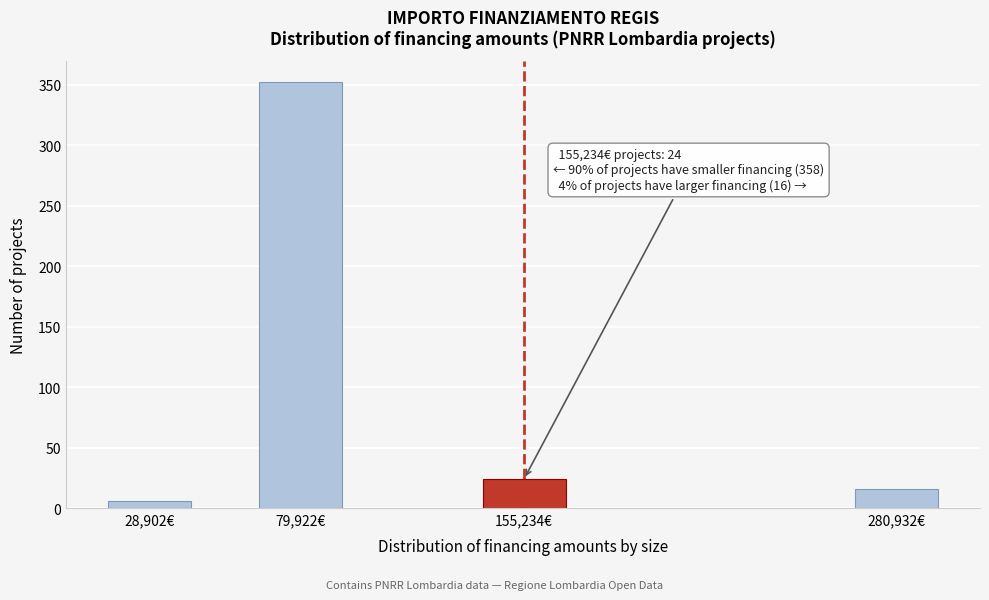

Reading left to right, transcribe all the data shown in this chart.

6	352	24	16